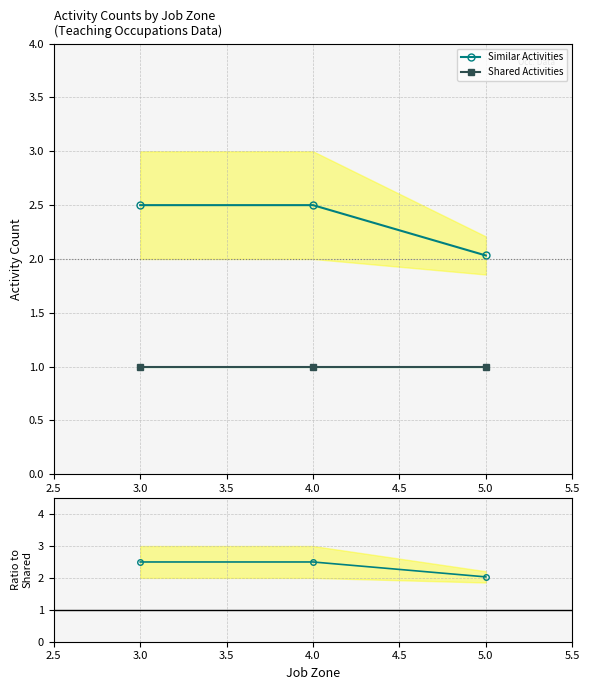

The Ratio Similar/Shared series shows 2.5 at 4.0. True or false?

True